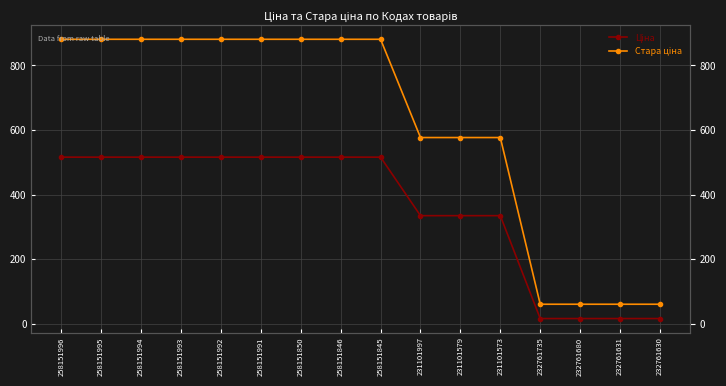

True or false: Стара ціна has a value of 881.1 at 258151992.

True